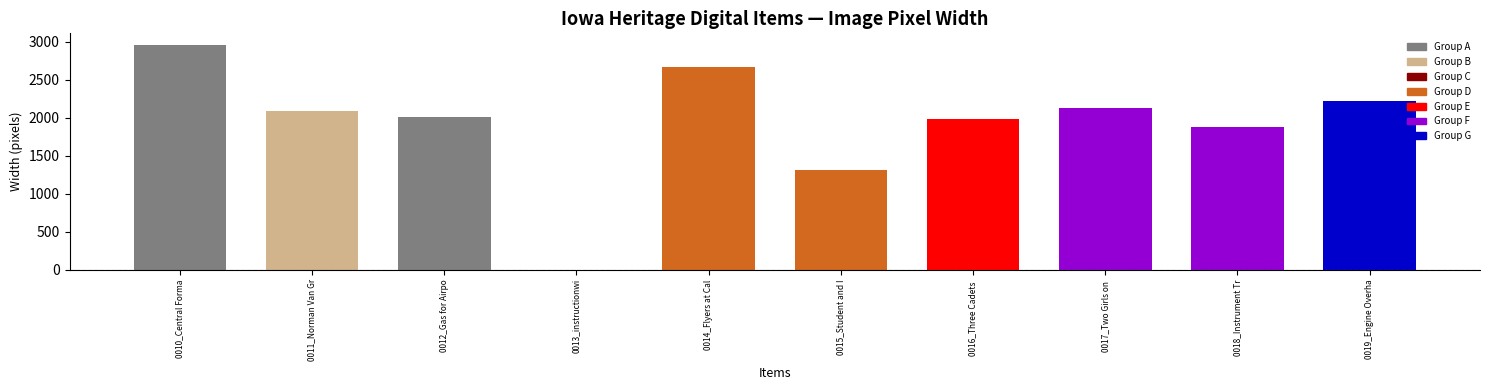

Does the chart contain stacked bars?

No